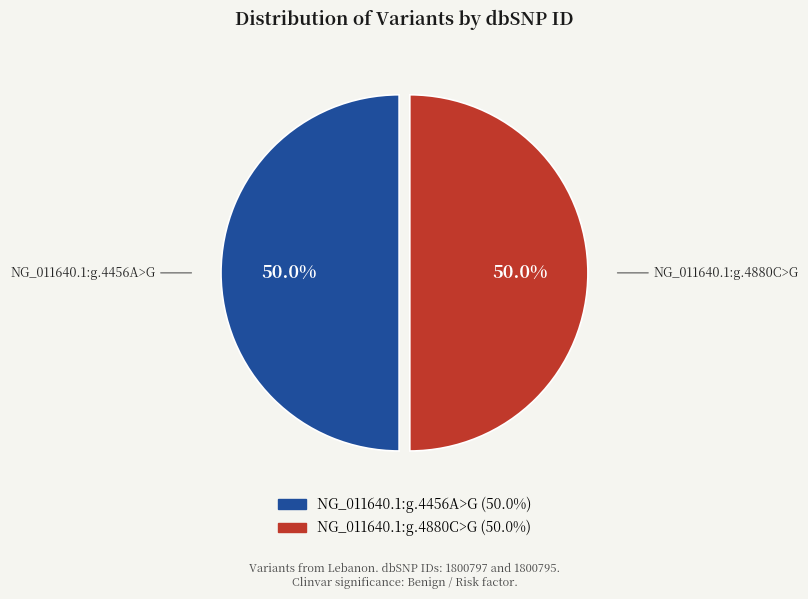

How many slices are in this pie chart?

2